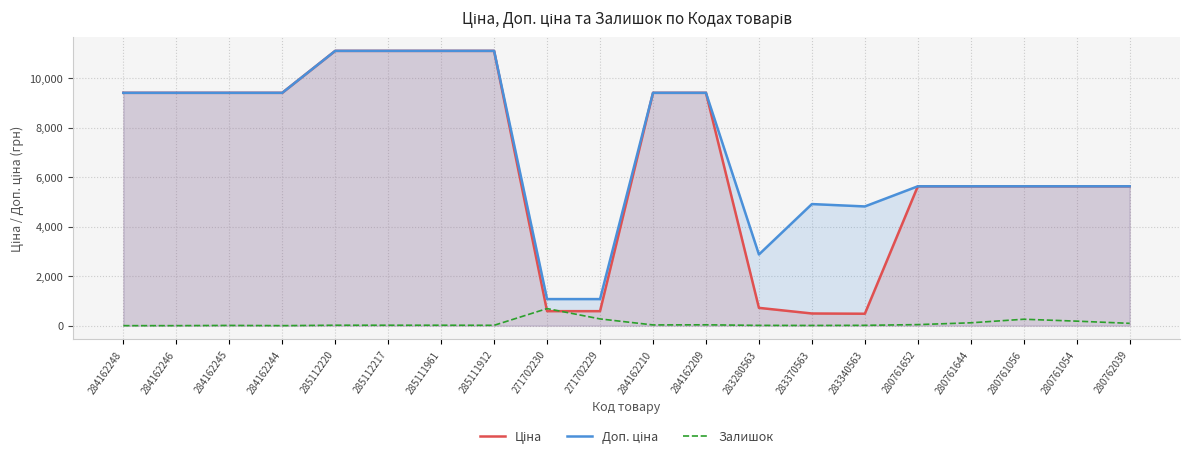

Which series ends up on top after the final intersection of Ціна and Залишок?

Ціна